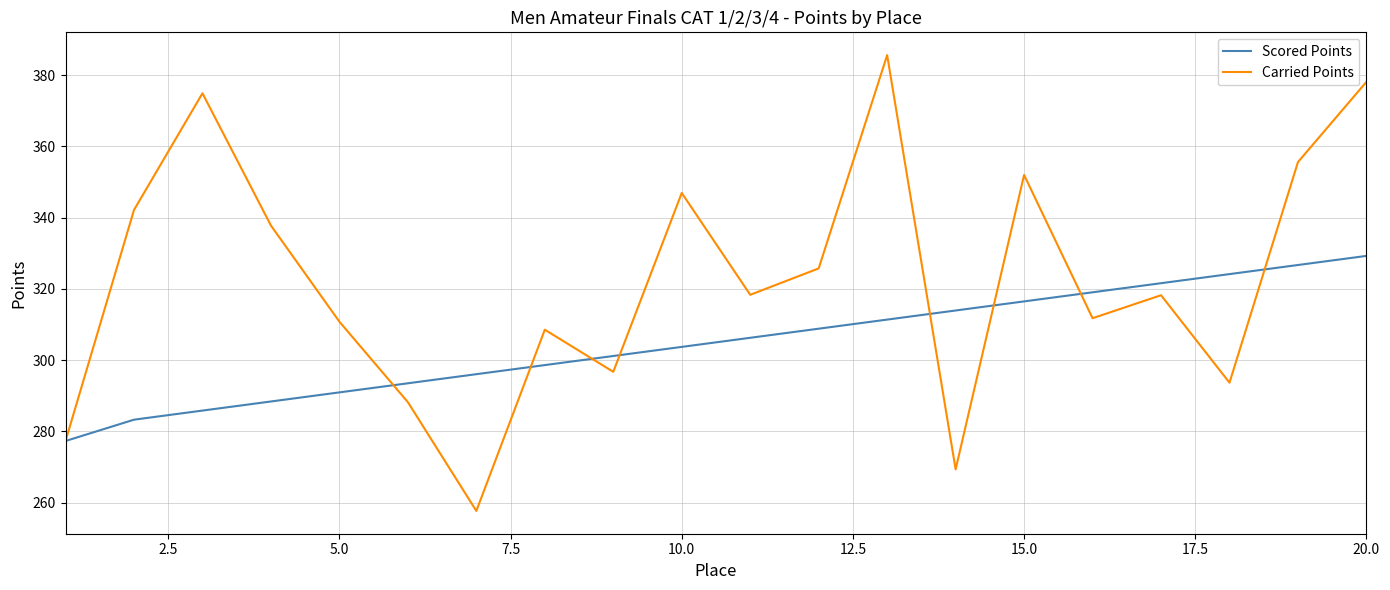

Which series has the largest total across all categories?

Carried Points